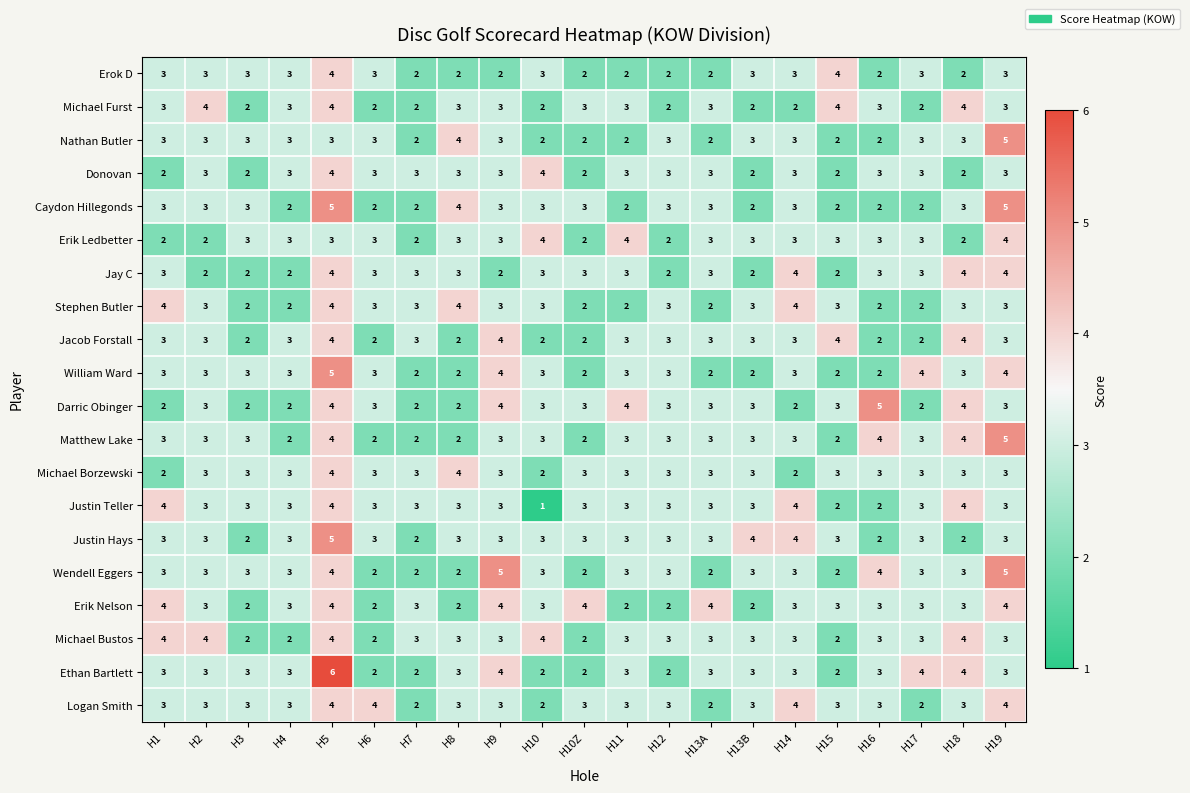

Read the Stephen Butler value at H6.

3